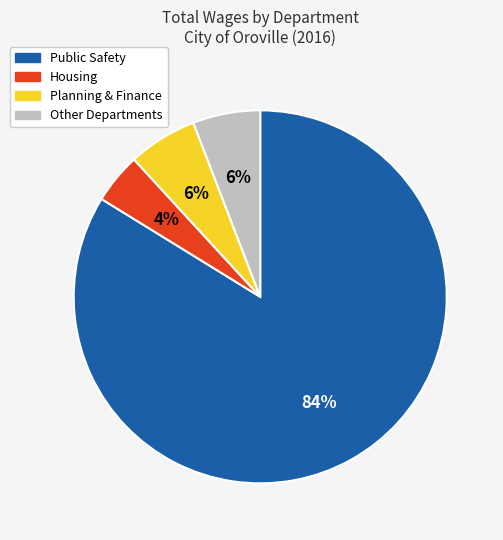

Does Planning & Finance account for over 50% of the chart?

No